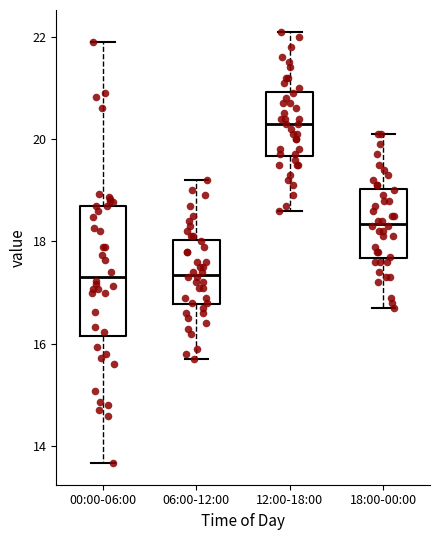

Where does the lower whisker of the box for 00:00-06:00 end on the y-axis? The values are not printed on the chart, so give them approximately, as read against the axis.

13.6